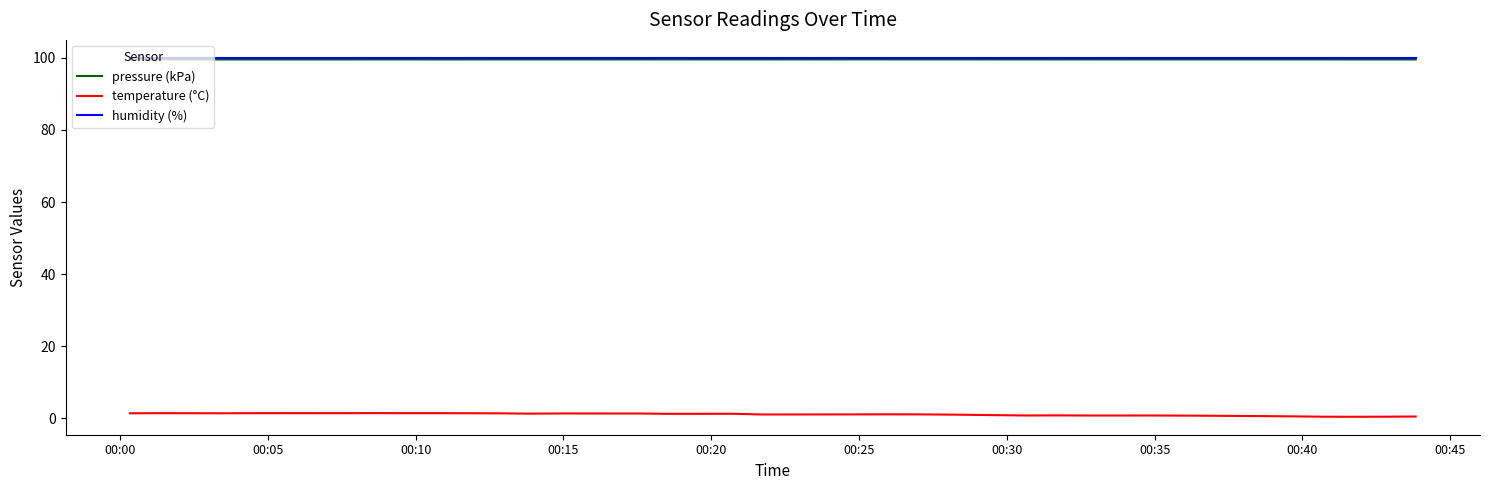

True or false: temperature (°C) and pressure (kPa) cross at least once.

False